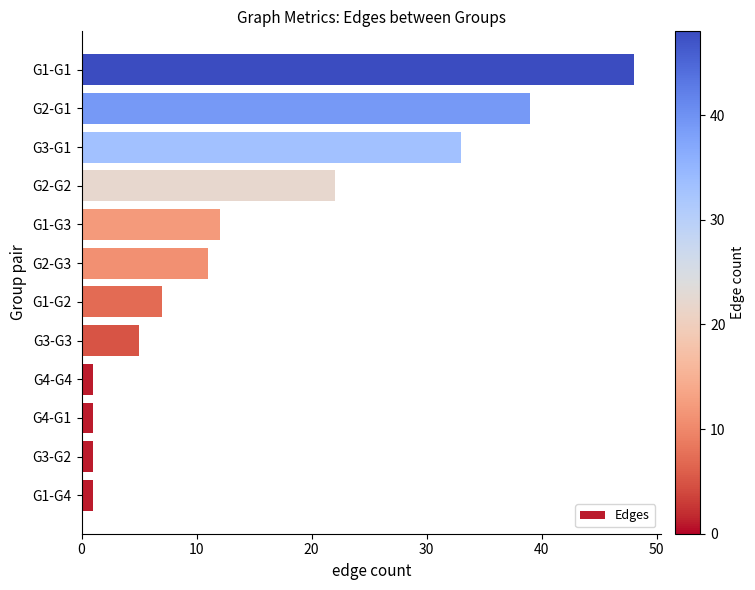

What is the average value?

15